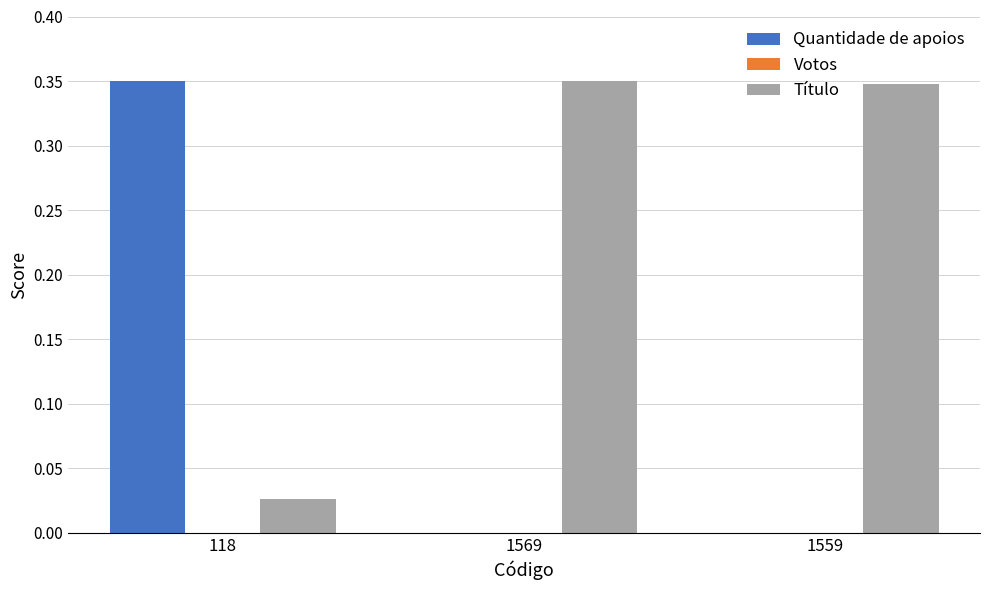

What is the sum of all Título values?

0.7